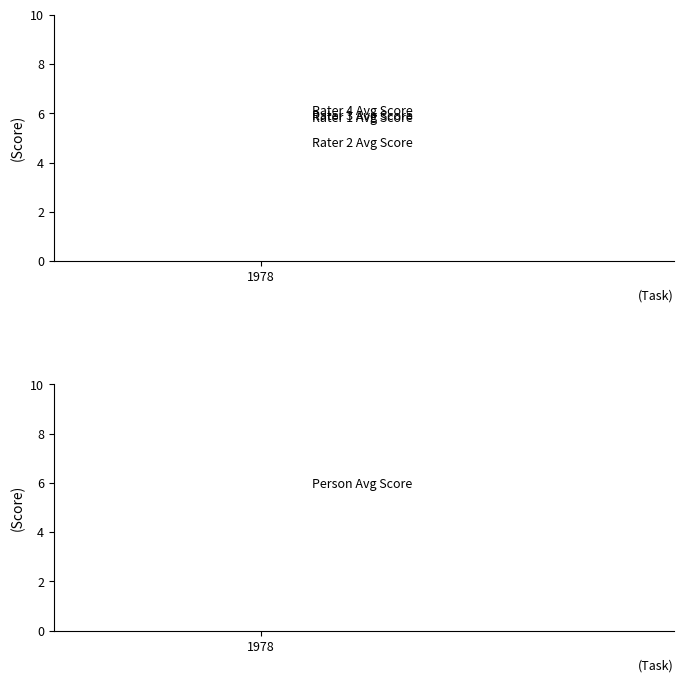

What is the maximum value for Rater 1 Avg Score?

6.1